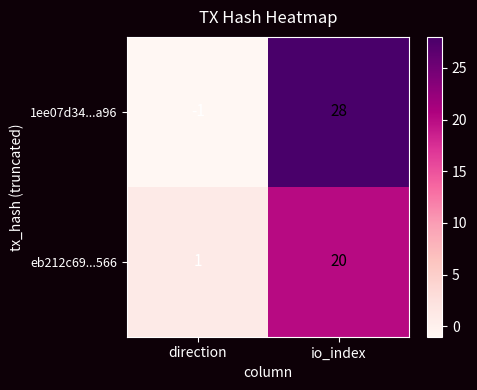

At which category is the sum across all series the highest?

io_index